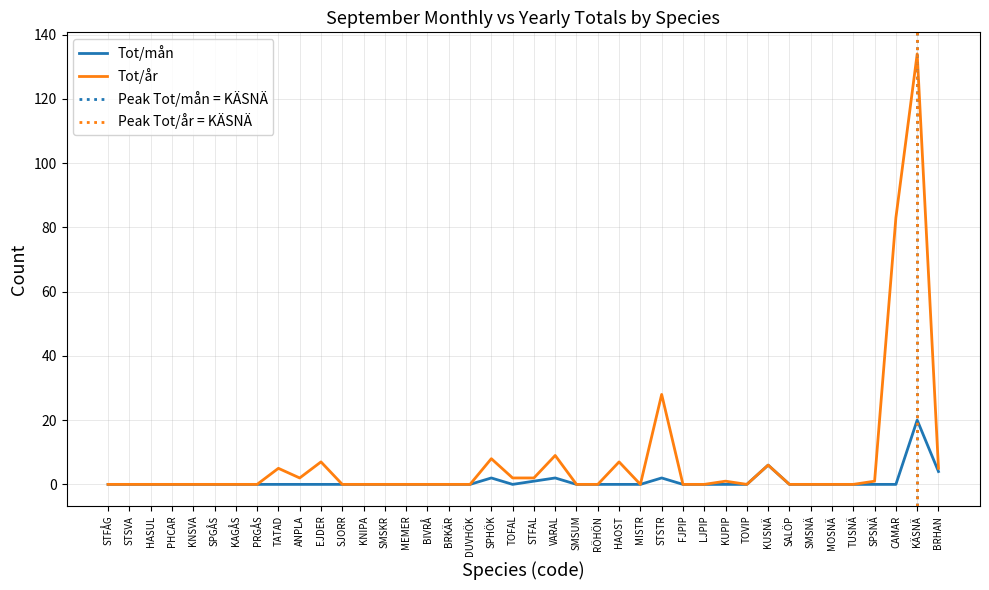

Is it true that Tot/år equals -44 at BRKÄR?

False